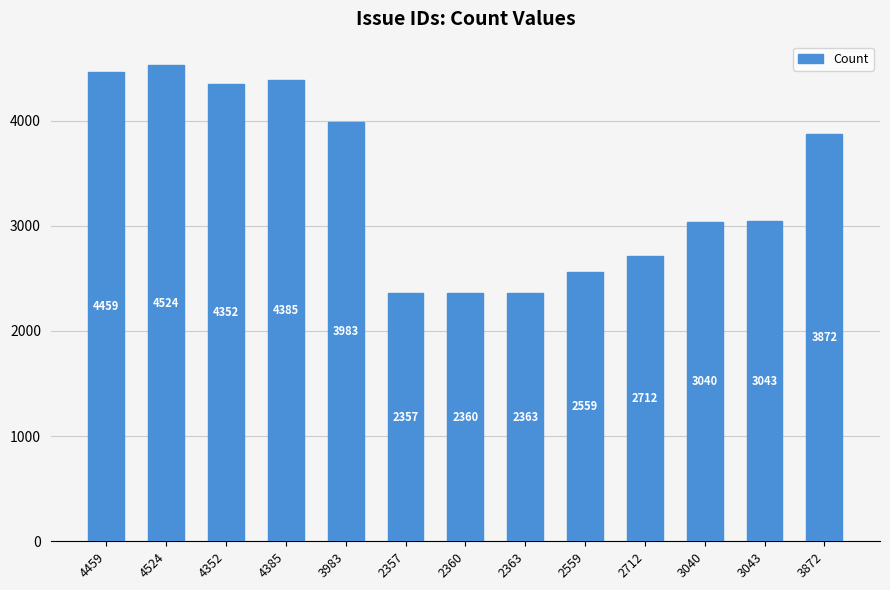

What is the change in value from 3983 to 2559?

-1424